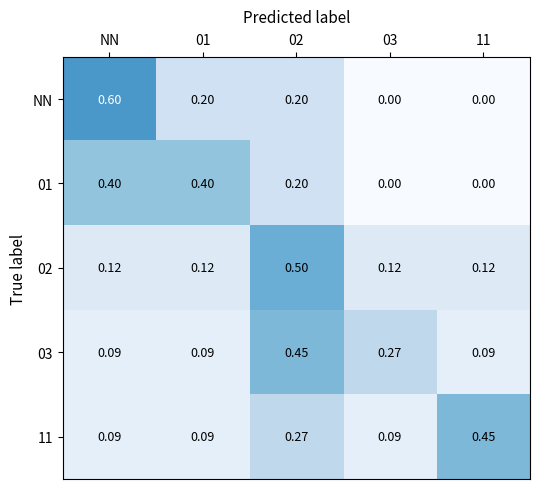

Which series has the largest range (max minus min)?

NN